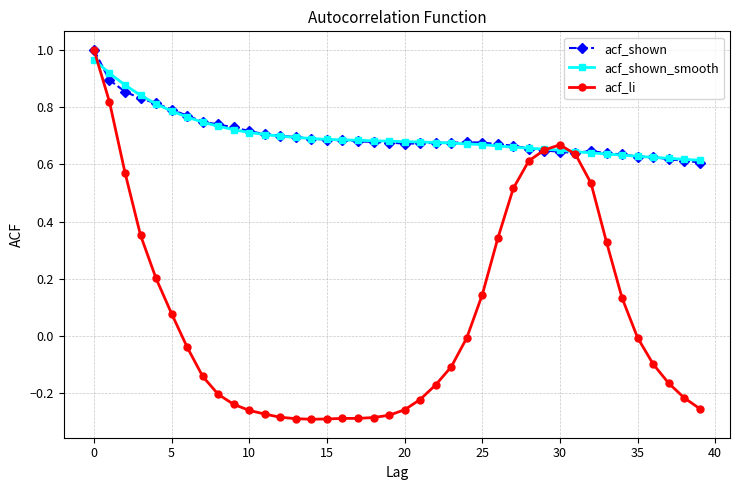

True or false: acf_li has more than 0 points higher than both neighbors.

True